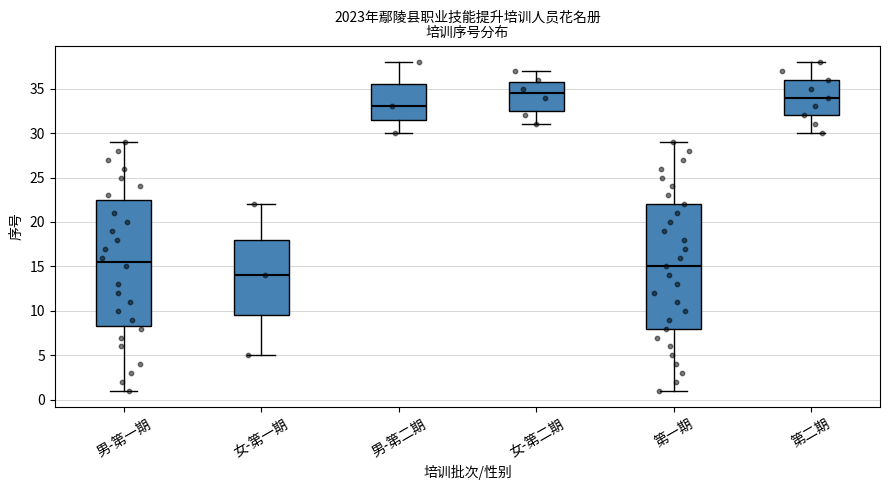

Reading left to right, transcribe this box plot: for each box, give where its median line is, the range the box spans, and where its two whiskers end, as read against the y-axis. The values are not printed on the chart, so give them approximately, as read against the axis.

男-第一期: median 15.5, box 8.5 to 22.5, whiskers 1.0 to 29.0
女-第一期: median 14.0, box 9.5 to 18.0, whiskers 5.0 to 22.0
男-第二期: median 33.0, box 31.5 to 35.5, whiskers 30.0 to 38.0
女-第二期: median 34.5, box 32.5 to 36.0, whiskers 31.0 to 37.0
第一期: median 15.0, box 8.0 to 22.0, whiskers 1.0 to 29.0
第二期: median 34.0, box 32.0 to 36.0, whiskers 30.0 to 38.0